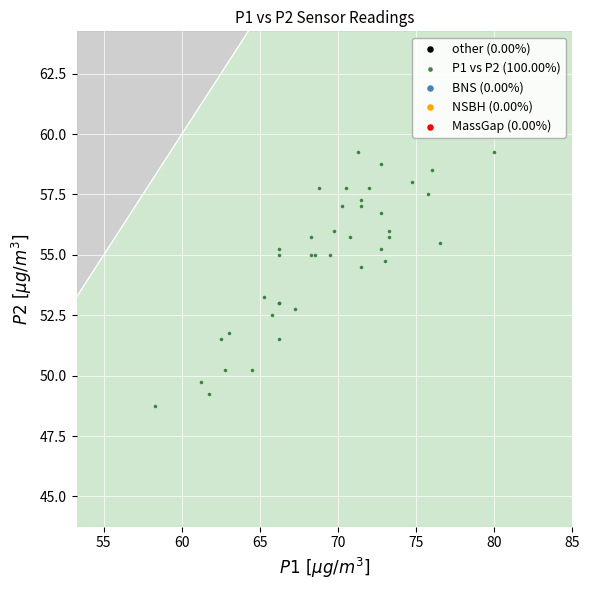

What Y value in the scatter plot is closest to 54?

54.5